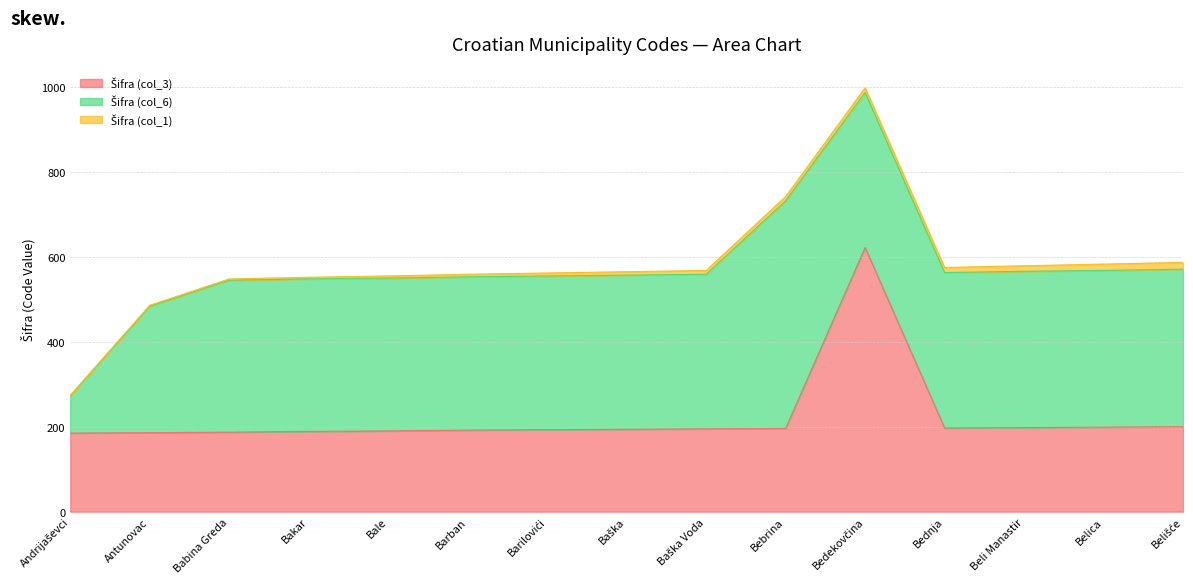

What is the approximate value of Šifra (col_3) at Bedekovčina?

622